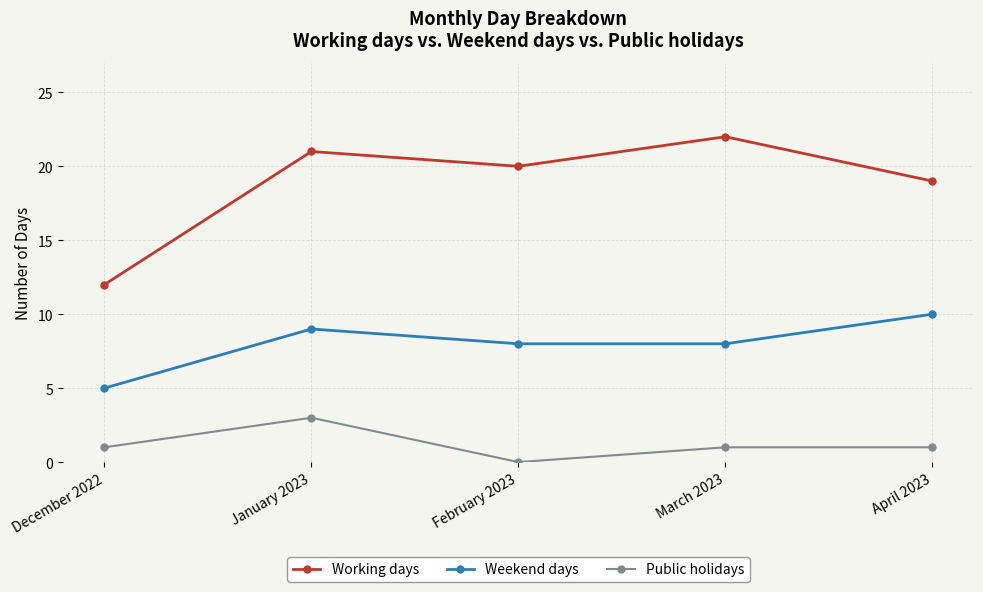

What is the spread (max minus min) of values at March 2023?

21